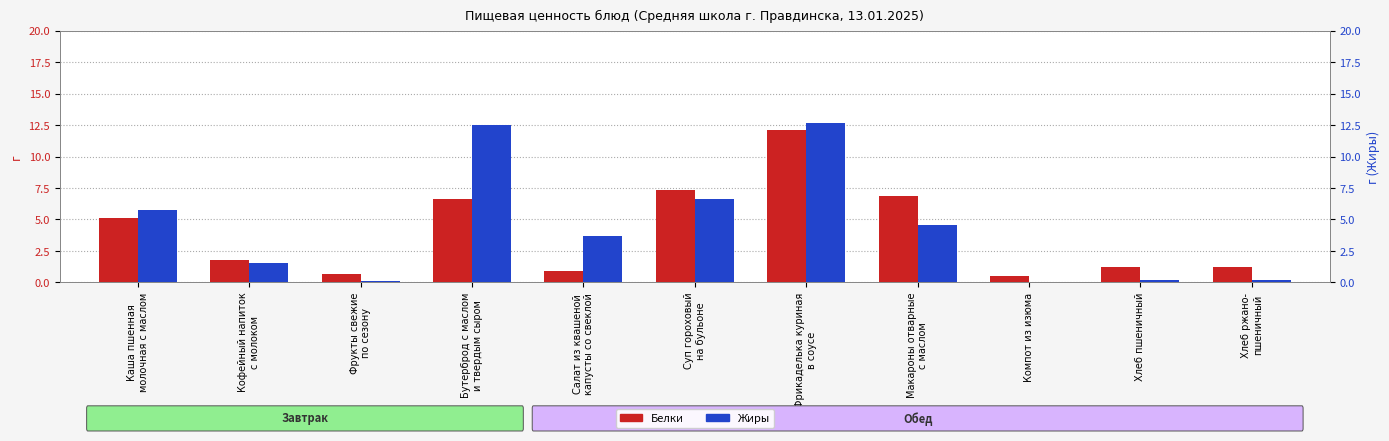

What is the label of the 11th bar from the left?

Хлеб ржано-
пшеничный